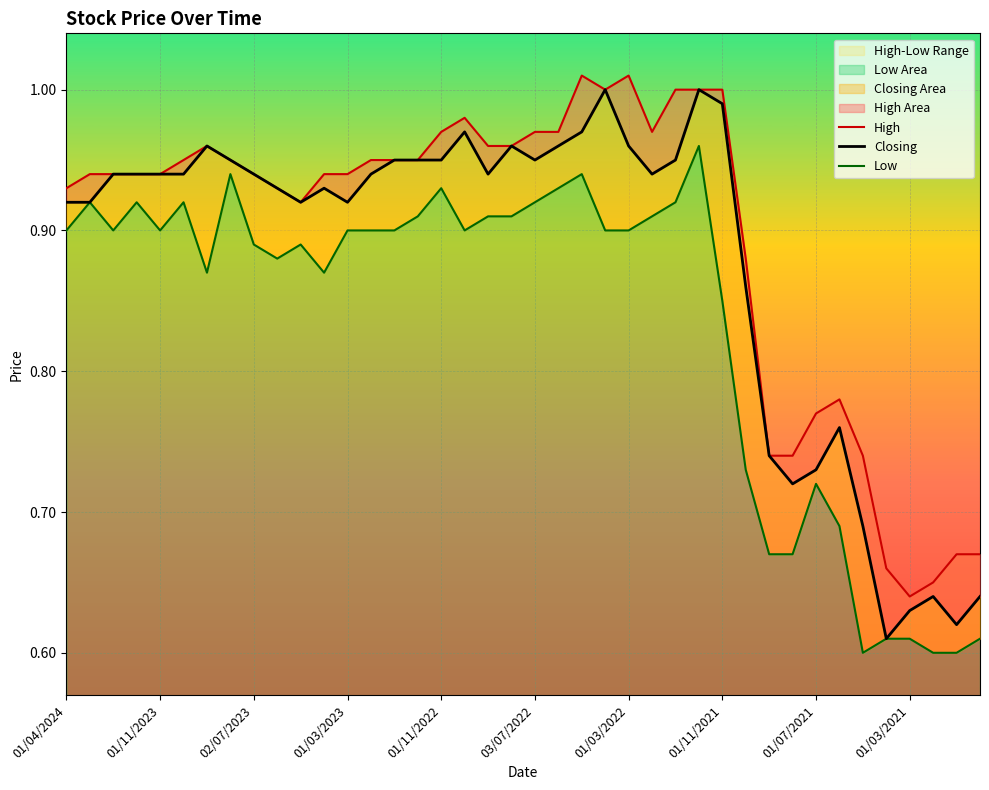

What is the value of the High point at the 17th from the left?

1.0